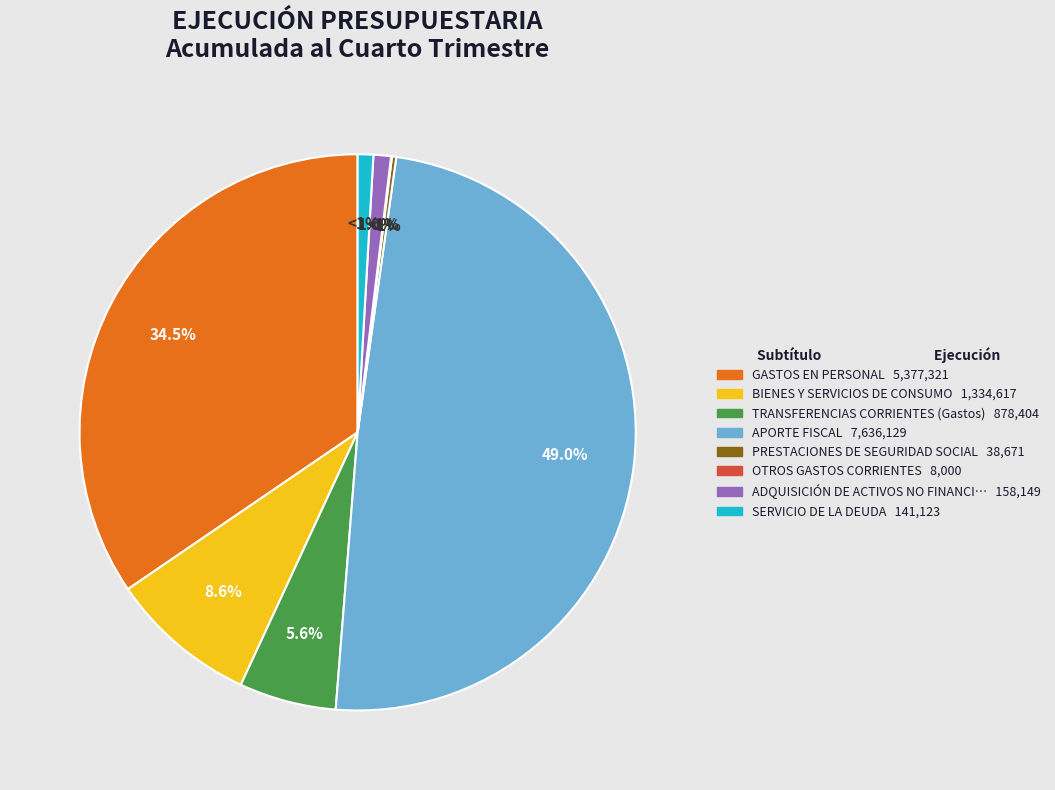

The OTROS GASTOS CORRIENTES slice represents 0% of the pie. True or false?

True